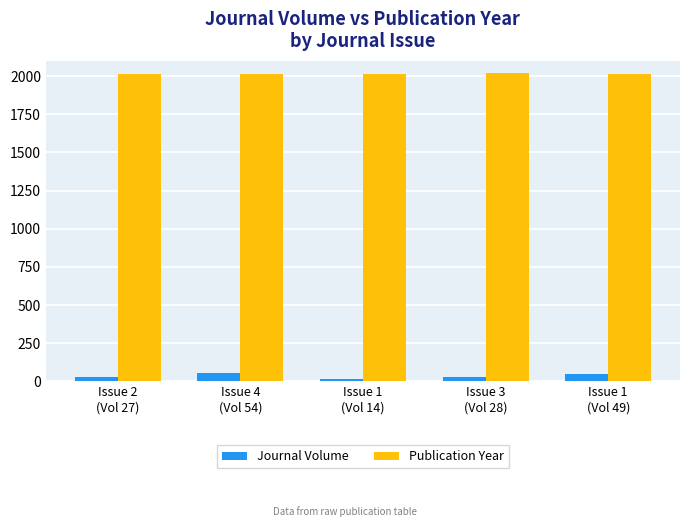

Are the bars horizontal?

No